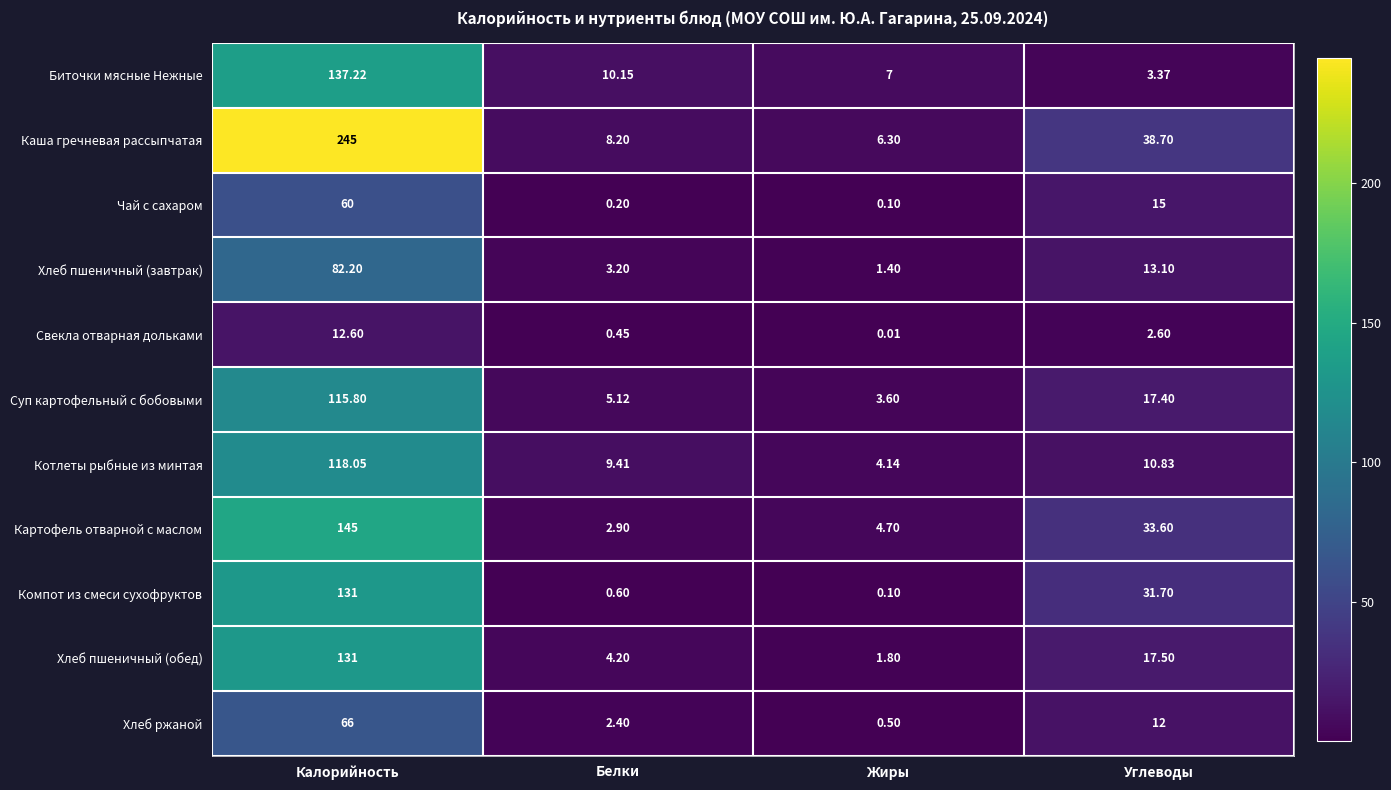

Between Жиры and Углеводы, which series saw the biggest shift?

Каша гречневая рассыпчатая